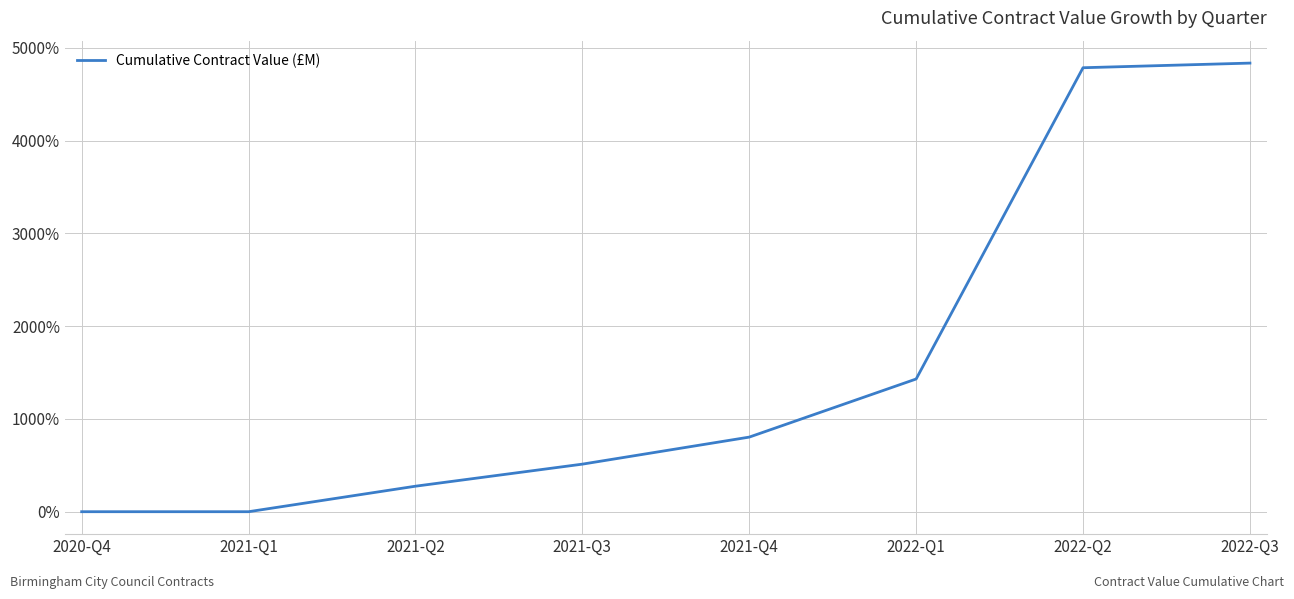

What is the maximum value shown in the chart?

4837.1